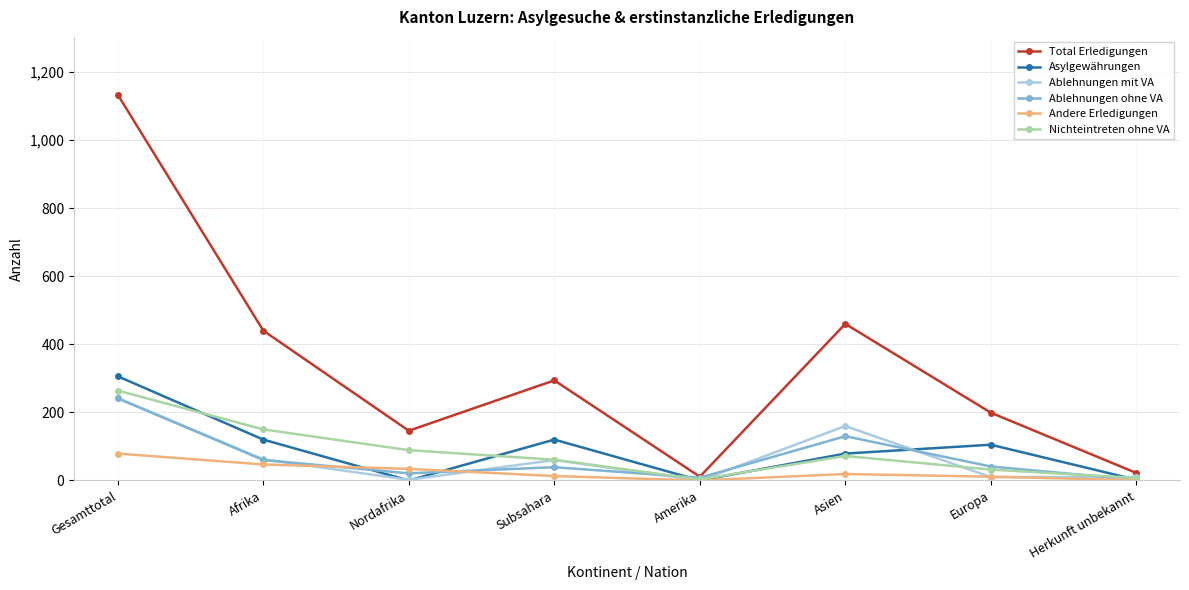

How many categories are shown in the chart?

8